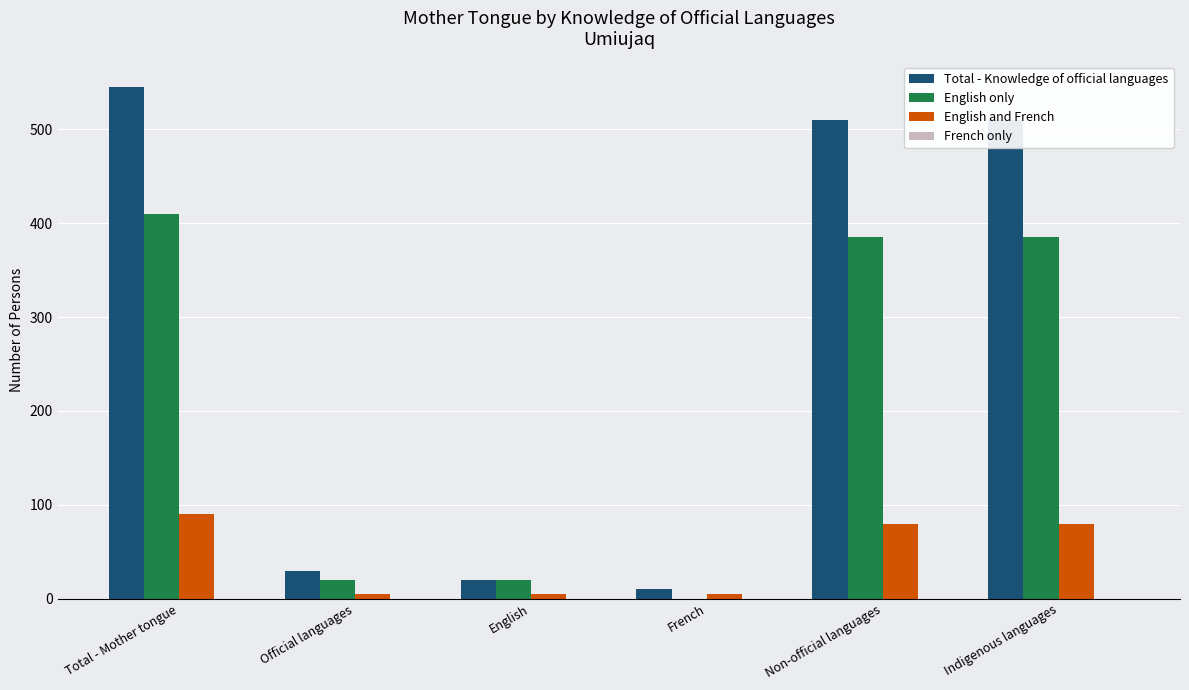

Count the English and French values in the range 5 to 80.

5